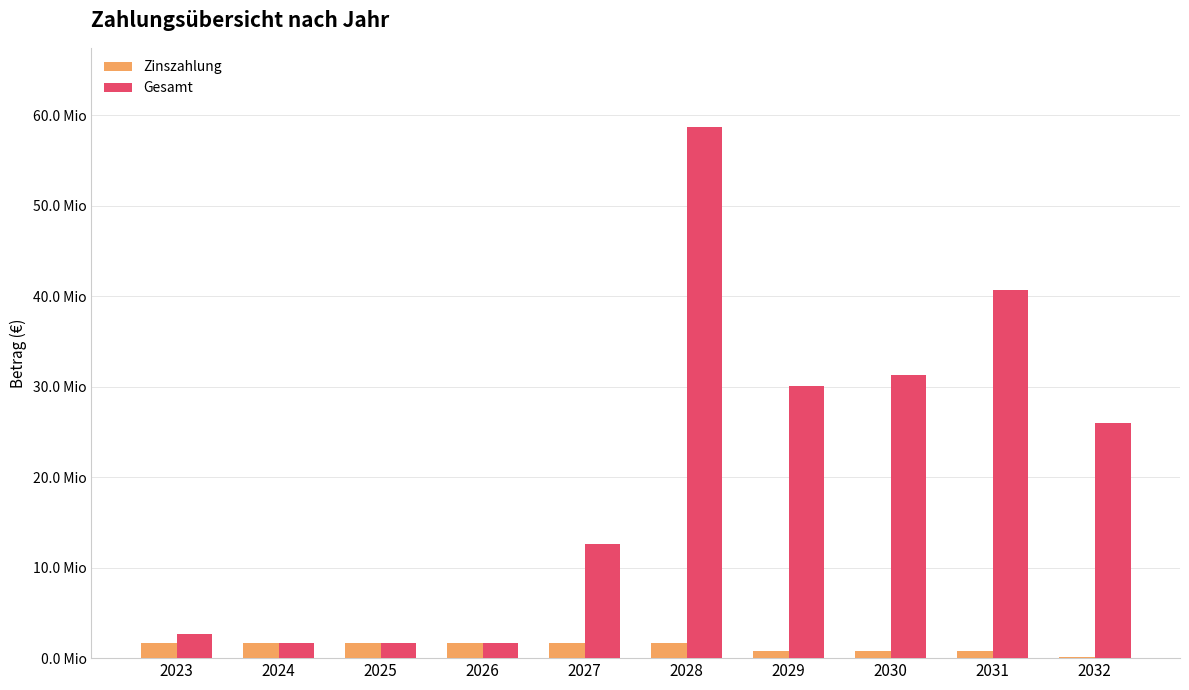

Are the bars horizontal?

No